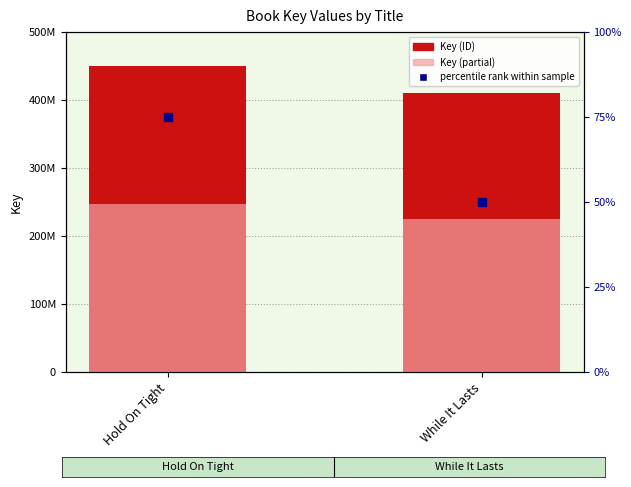

What is the total value across all series at While It Lasts?

635443352.5